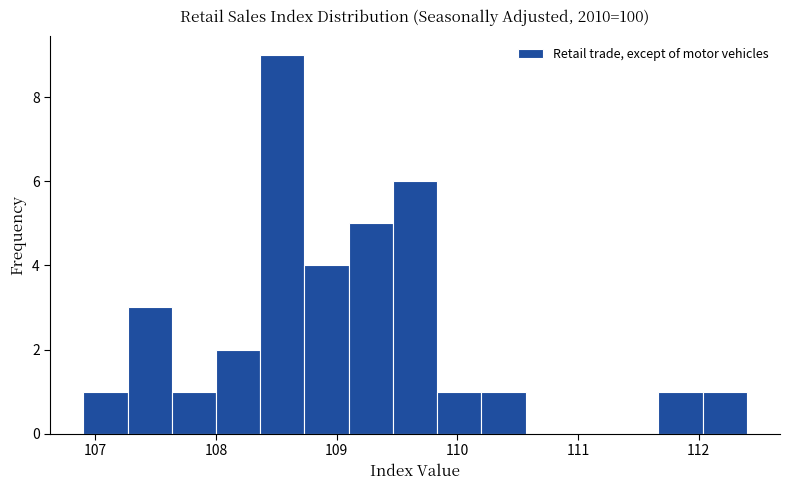

Read against the x-axis, roughly where is the centre of the tallest bar?

108.6